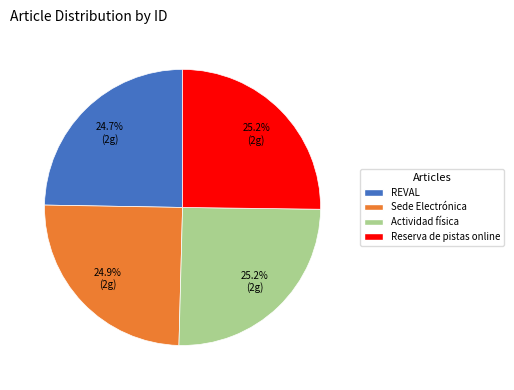

How many slices are in this pie chart?

4